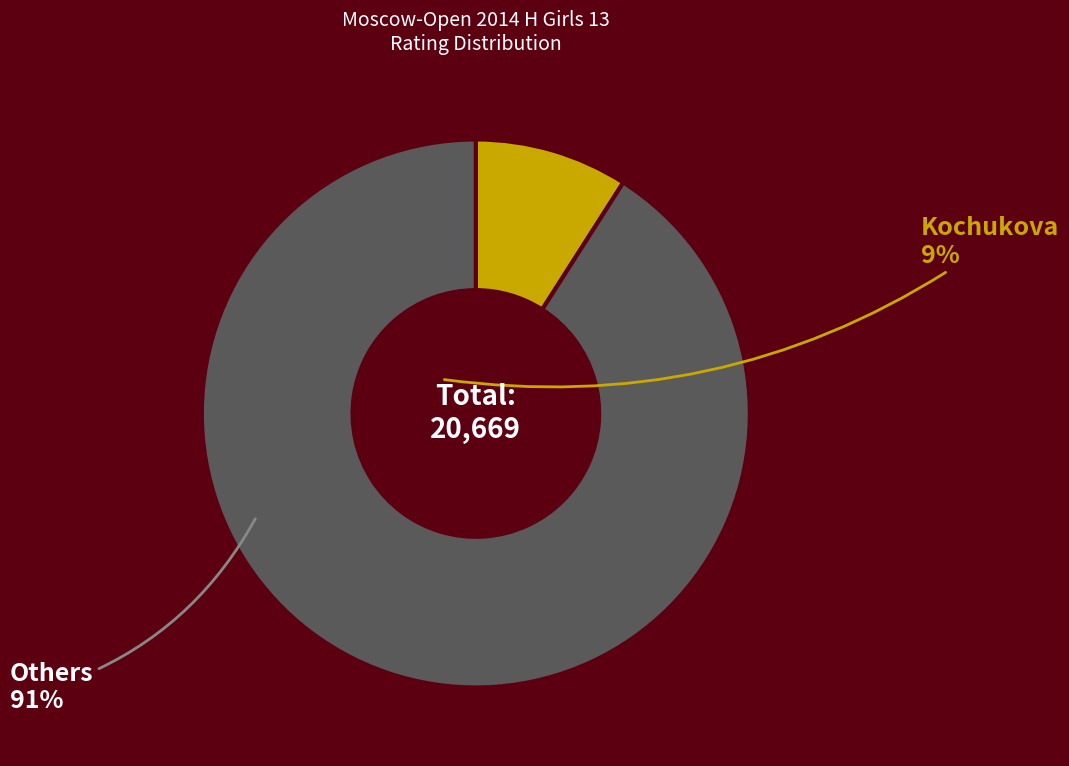

Is there any slice that represents more than half of the pie?

Yes